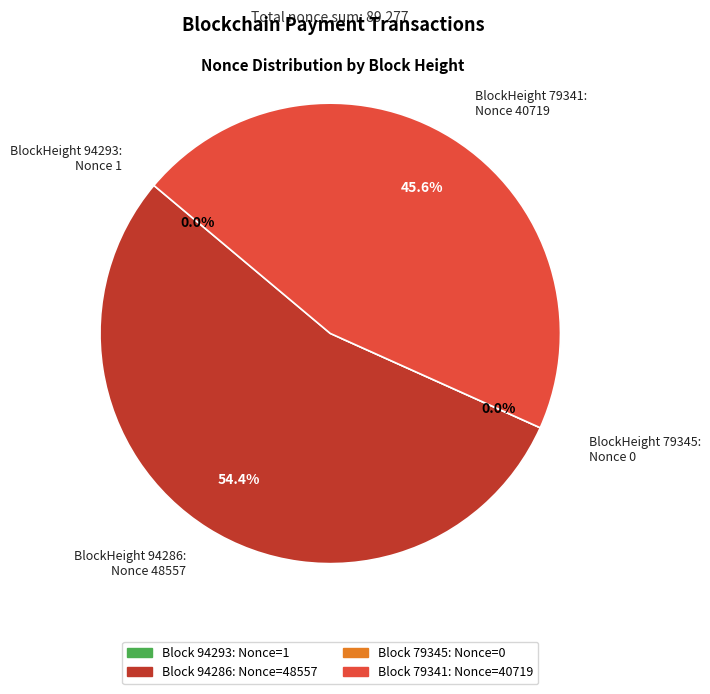

Is there a majority slice in this chart?

Yes